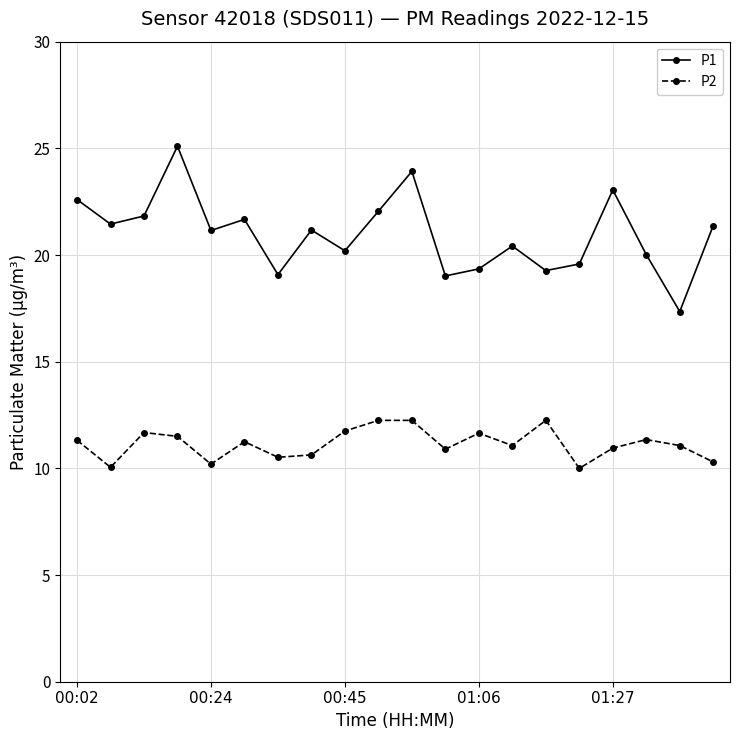

What is the maximum value shown in the chart?

25.1